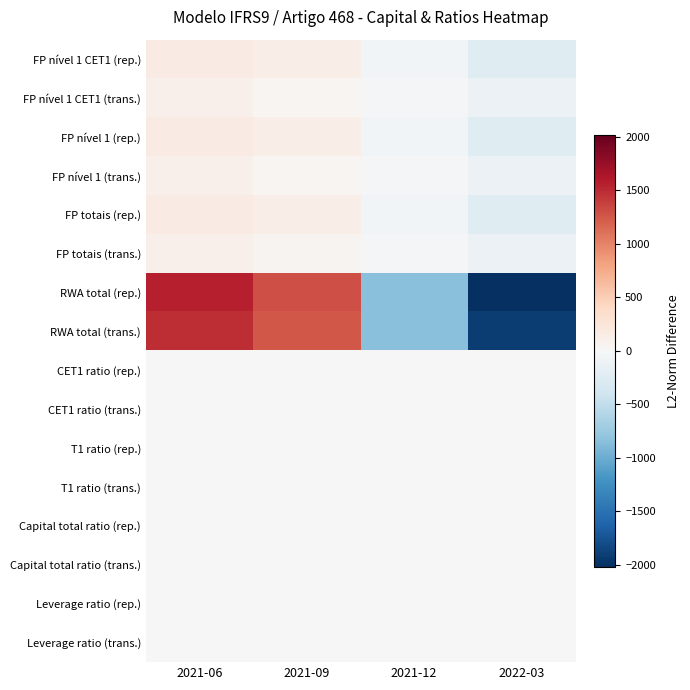

What is the total value across all series at 2022-03?

-5022.0